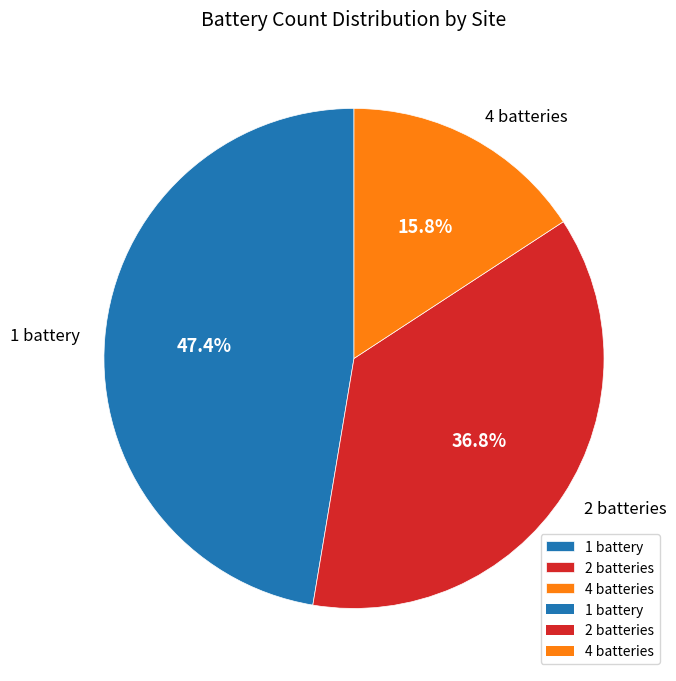

What is the largest slice in the pie chart?

1 battery